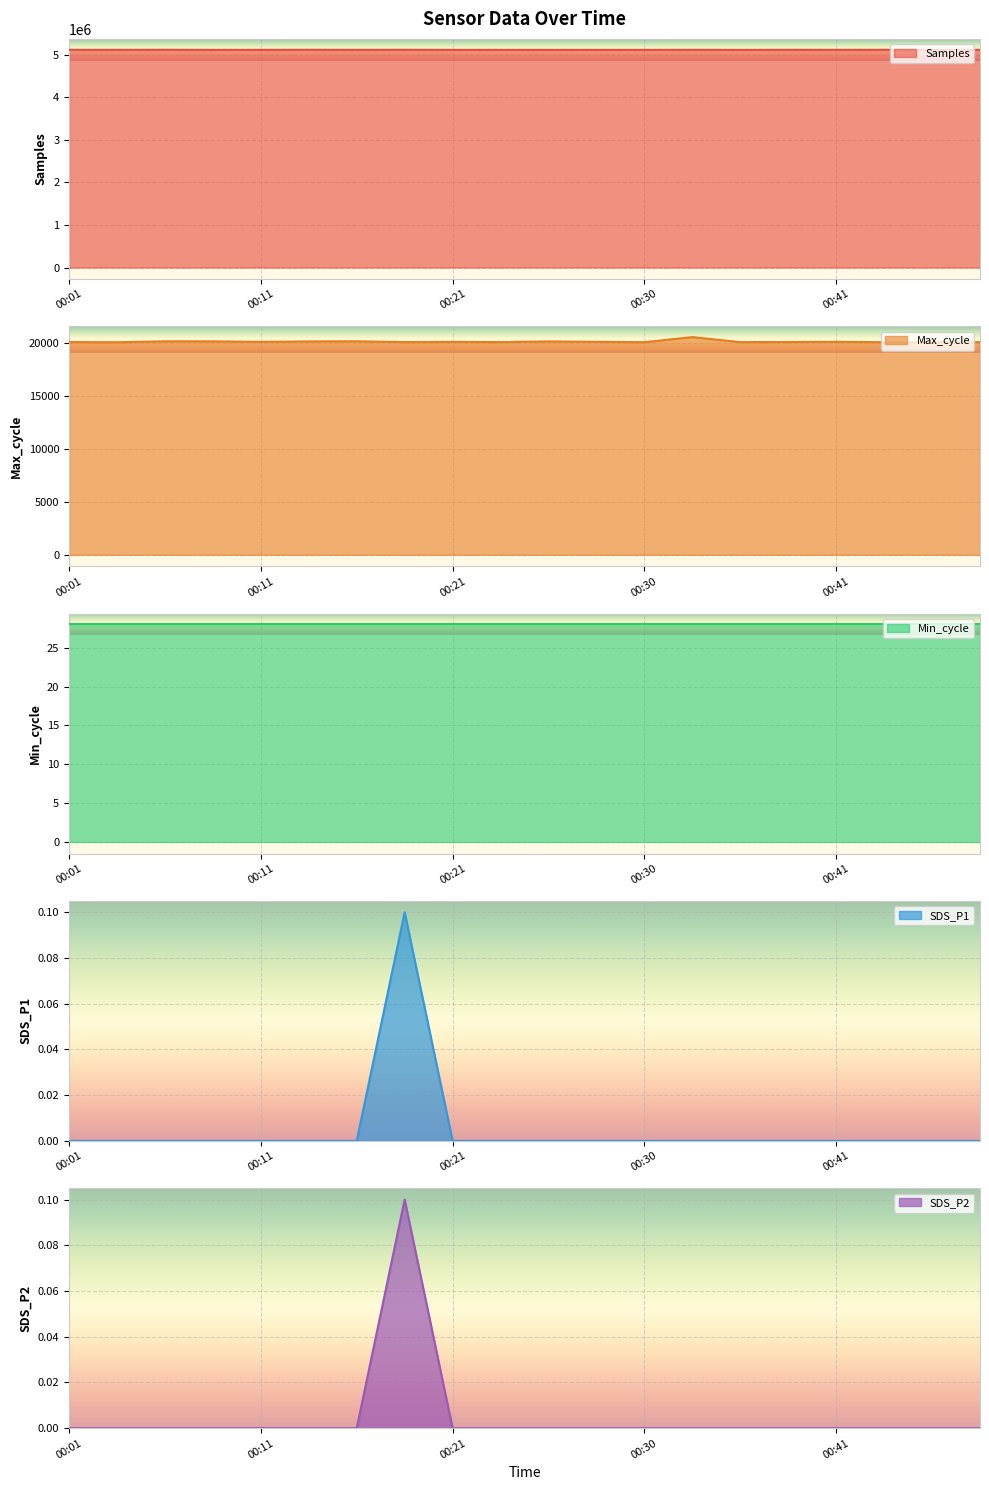

What is the highest value of the Samples series?

5114389